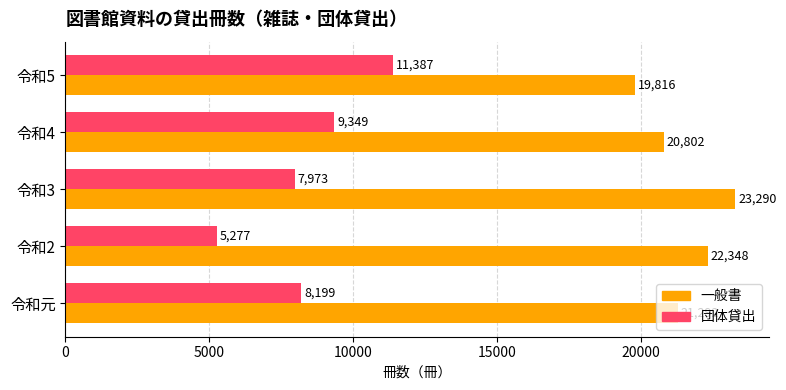

What is the difference between the maximum and minimum values in the 一般書 series?

3474